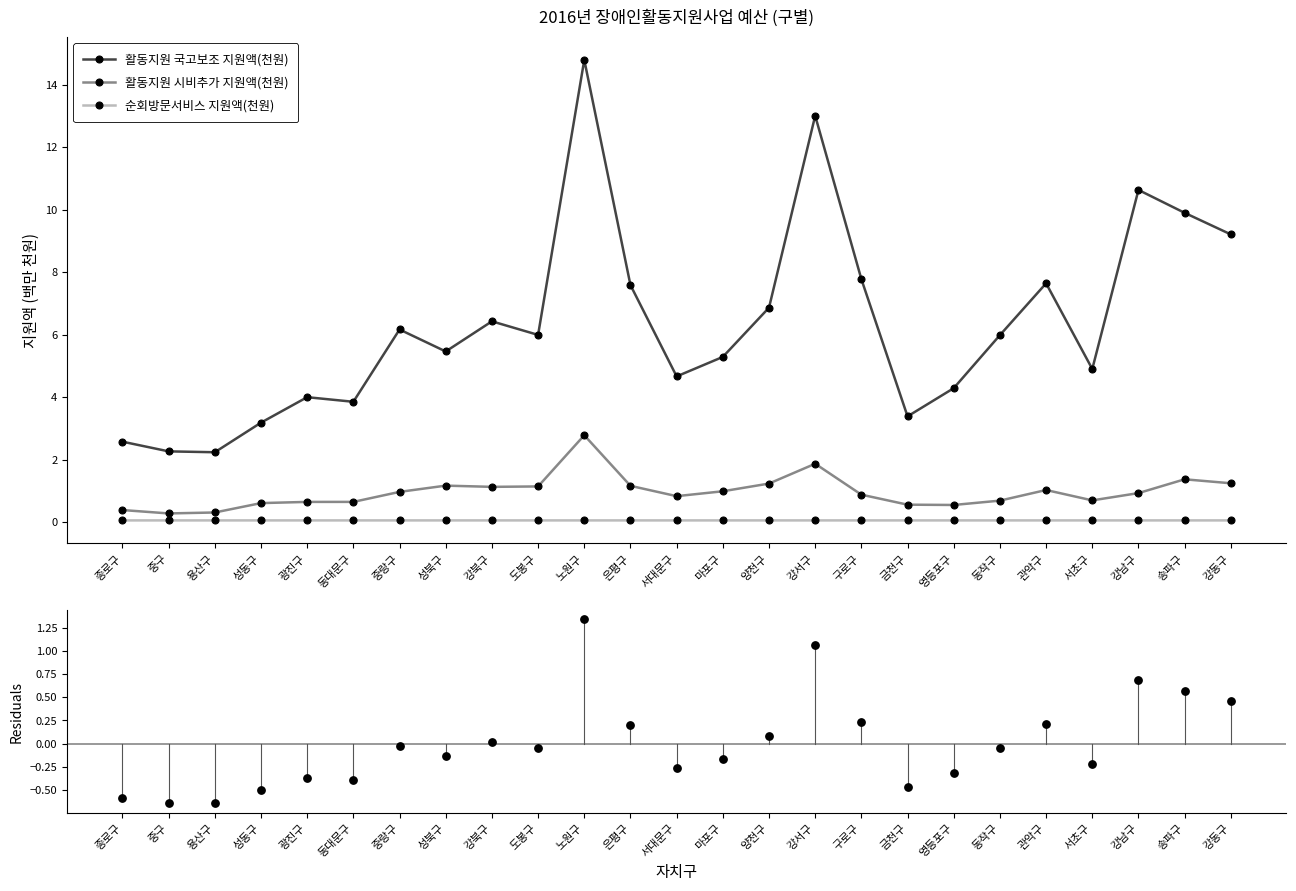

Which series reaches the minimum Y coordinate?

Residuals (국고보조)